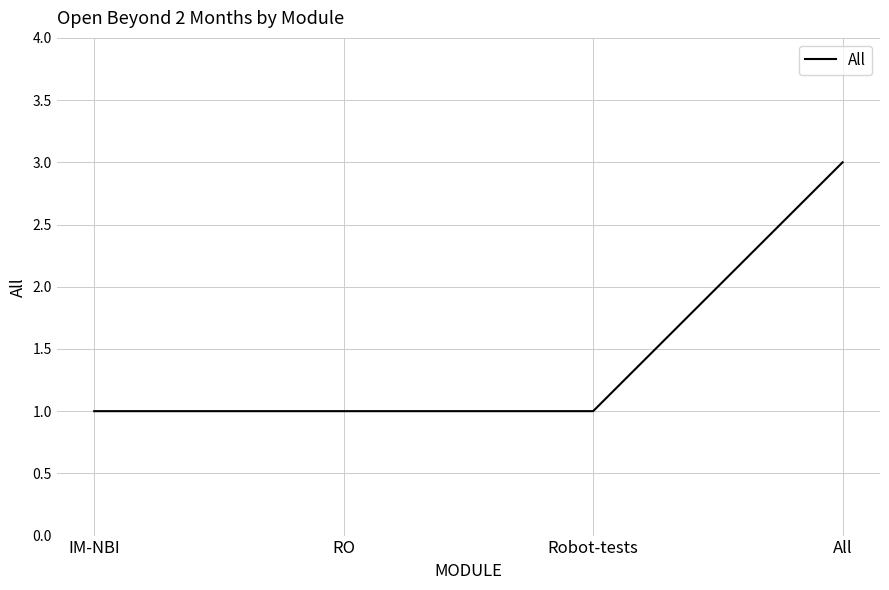

What is the average value?

2